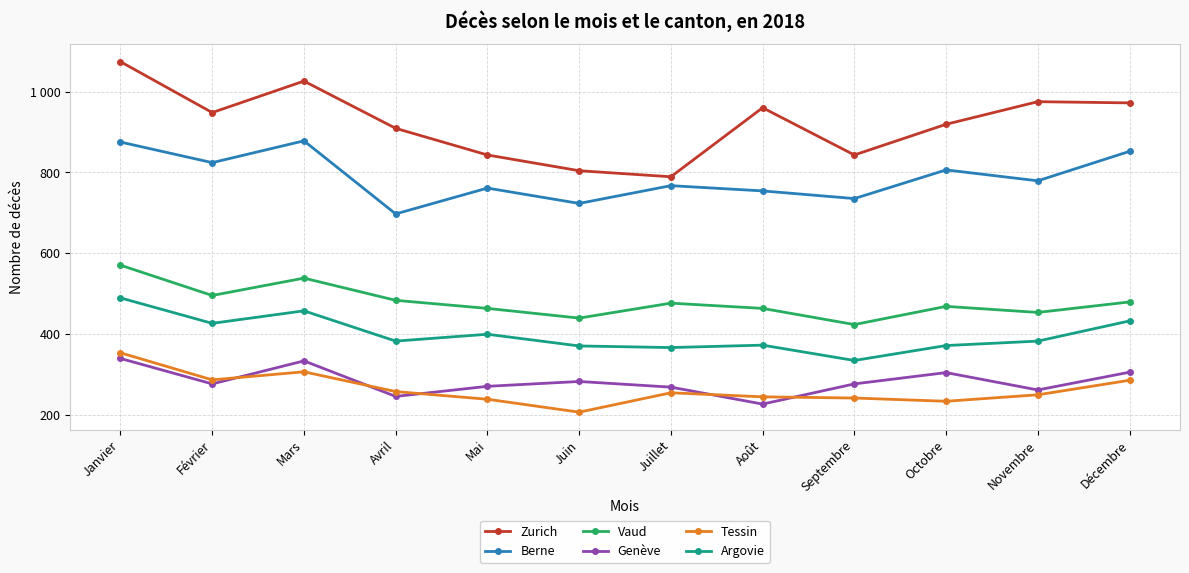

Count the number of categories in the chart.

12